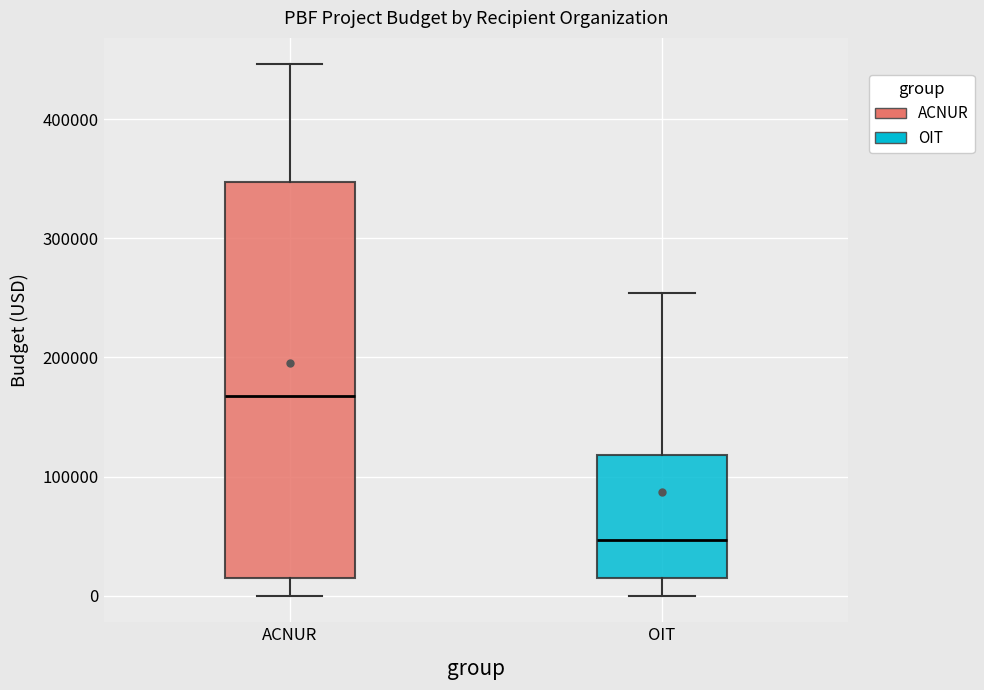

Which box has the lowest median line?

OIT